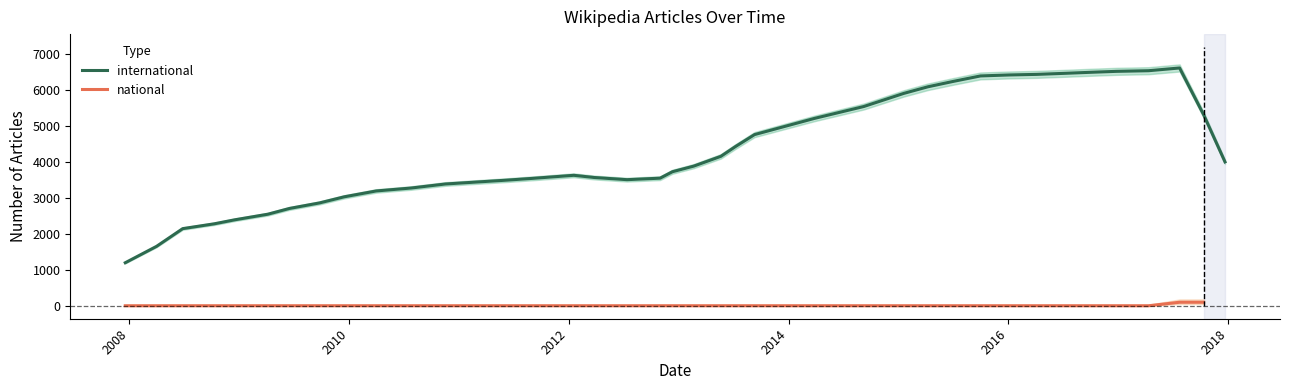

What is the lowest value of the international series?

1198.0